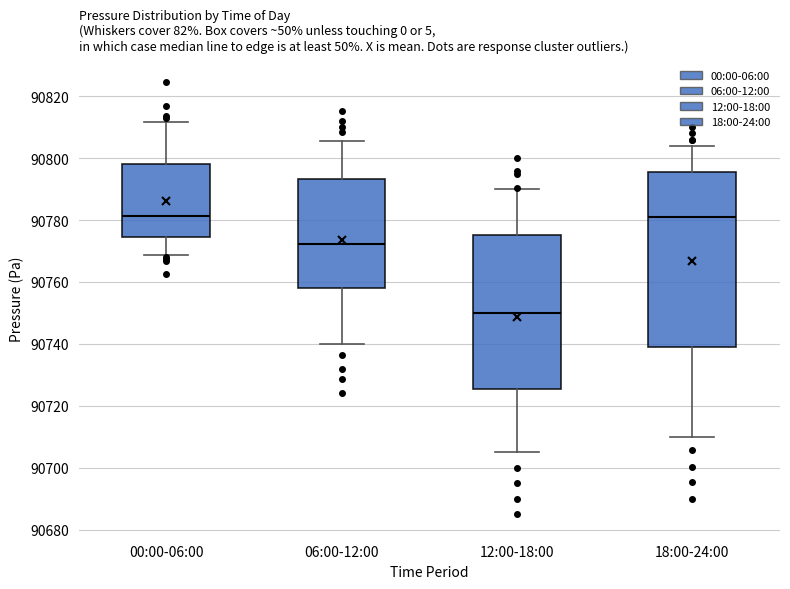

Reading left to right, transcribe this box plot: for each box, give where its median line is, the range the box spans, and where its two whiskers end, as read against the y-axis. The values are not printed on the chart, so give them approximately, as read against the axis.

00:00-06:00: median 90782, box 90774 to 90798, whiskers 90768 to 90812
06:00-12:00: median 90772, box 90758 to 90794, whiskers 90740 to 90806
12:00-18:00: median 90750, box 90726 to 90776, whiskers 90706 to 90790
18:00-24:00: median 90782, box 90740 to 90796, whiskers 90710 to 90804